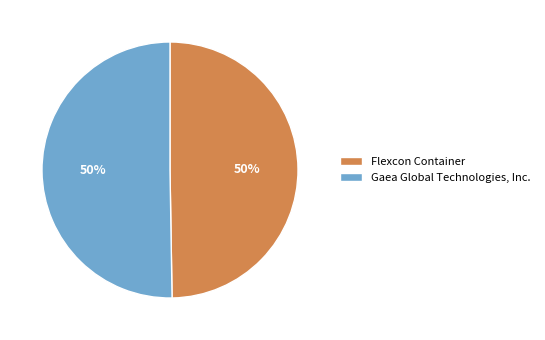

To the nearest percent, what portion does Flexcon Container represent?

50%